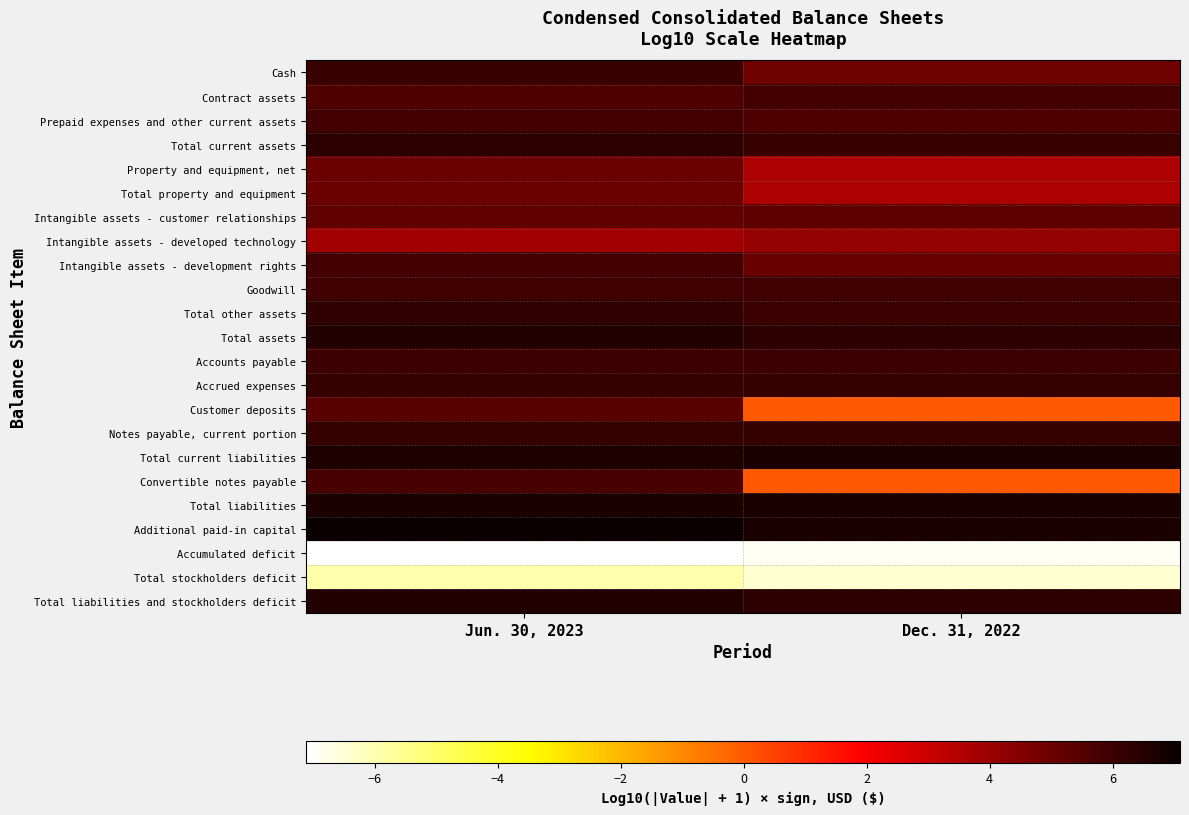

At how many categories does at least one series exceed -5?

2